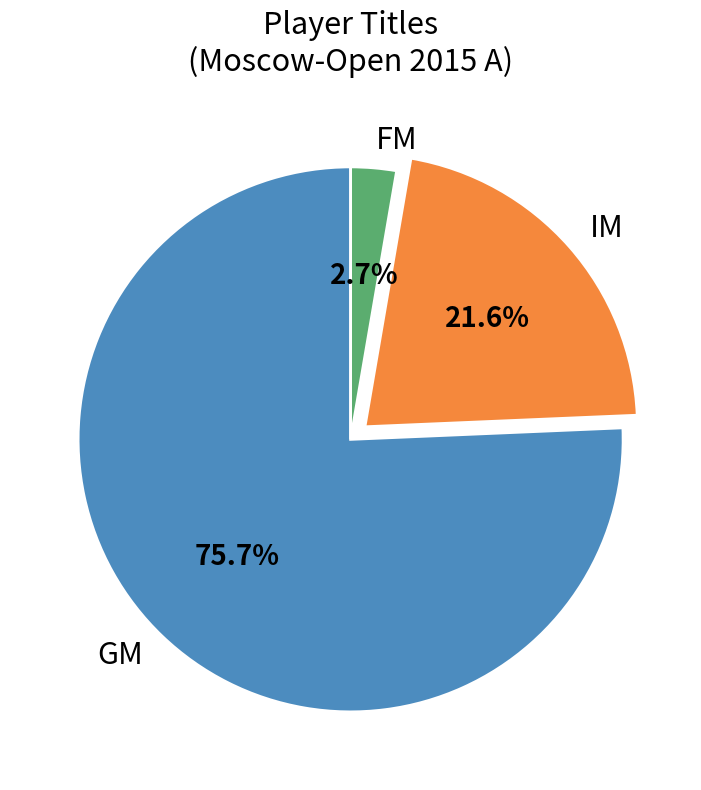

Which slice is the smallest?

FM